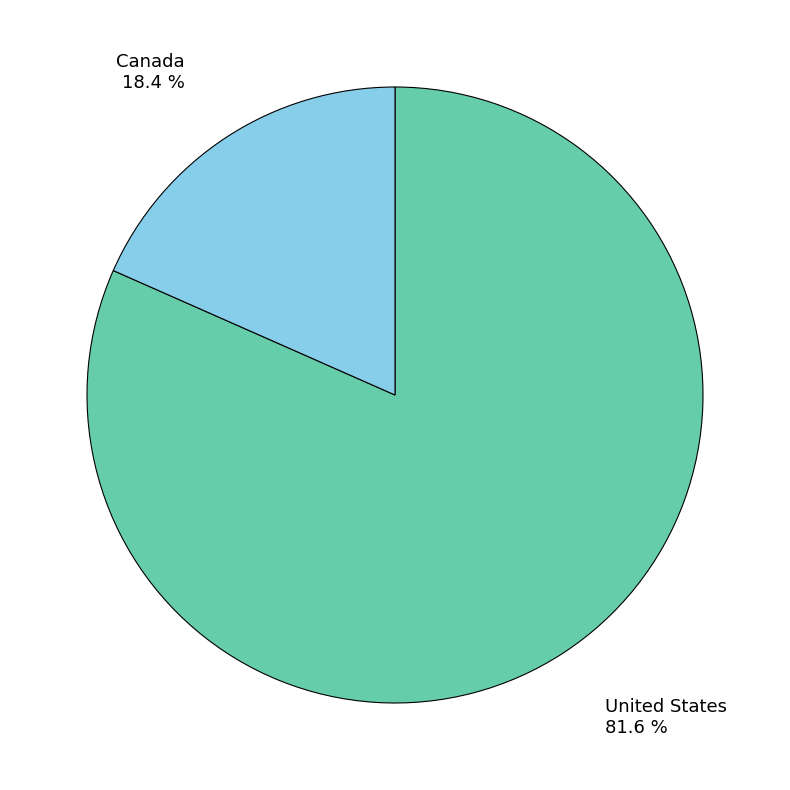

Which slice is the largest?

United States